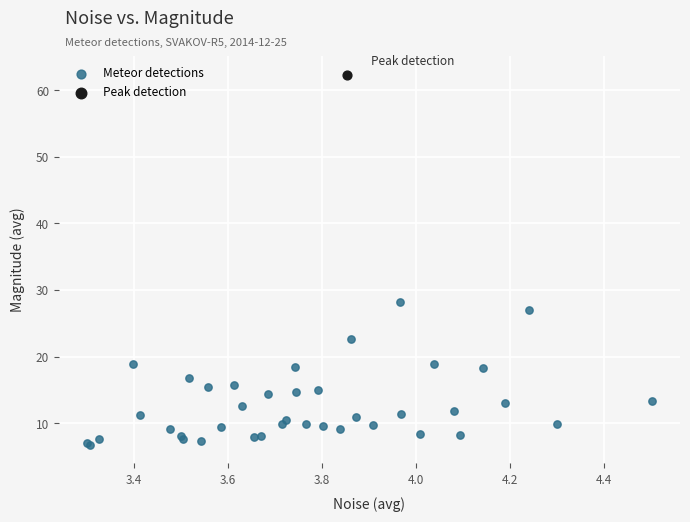

What are all the series names shown in the legend?

Meteor detections, Peak detection